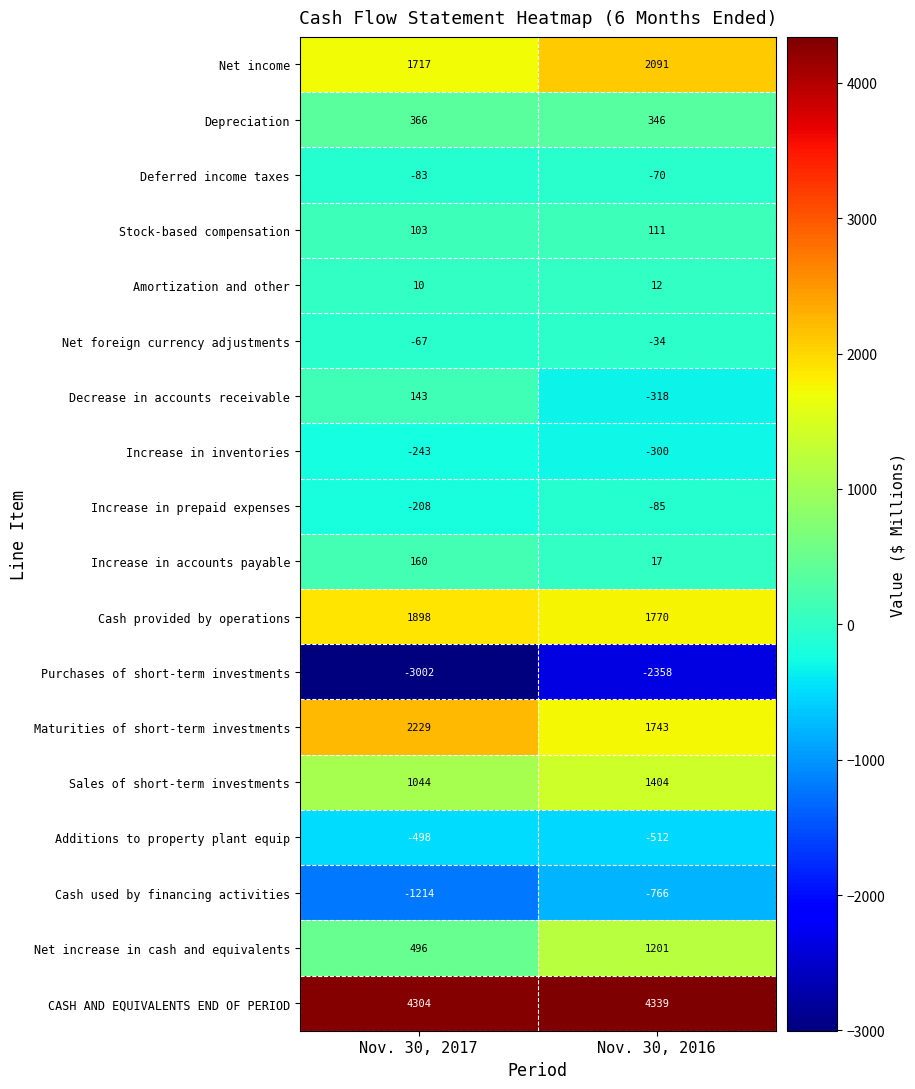

Rank the series at Nov. 30, 2017 from highest to lowest value.

CASH AND EQUIVALENTS END OF PERIOD, Maturities of short-term investments, Cash provided by operations, Net income, Sales of short-term investments, Net increase in cash and equivalents, Depreciation, Increase in accounts payable, Decrease in accounts receivable, Stock-based compensation, Amortization and other, Net foreign currency adjustments, Deferred income taxes, Increase in prepaid expenses, Increase in inventories, Additions to property plant equip, Cash used by financing activities, Purchases of short-term investments